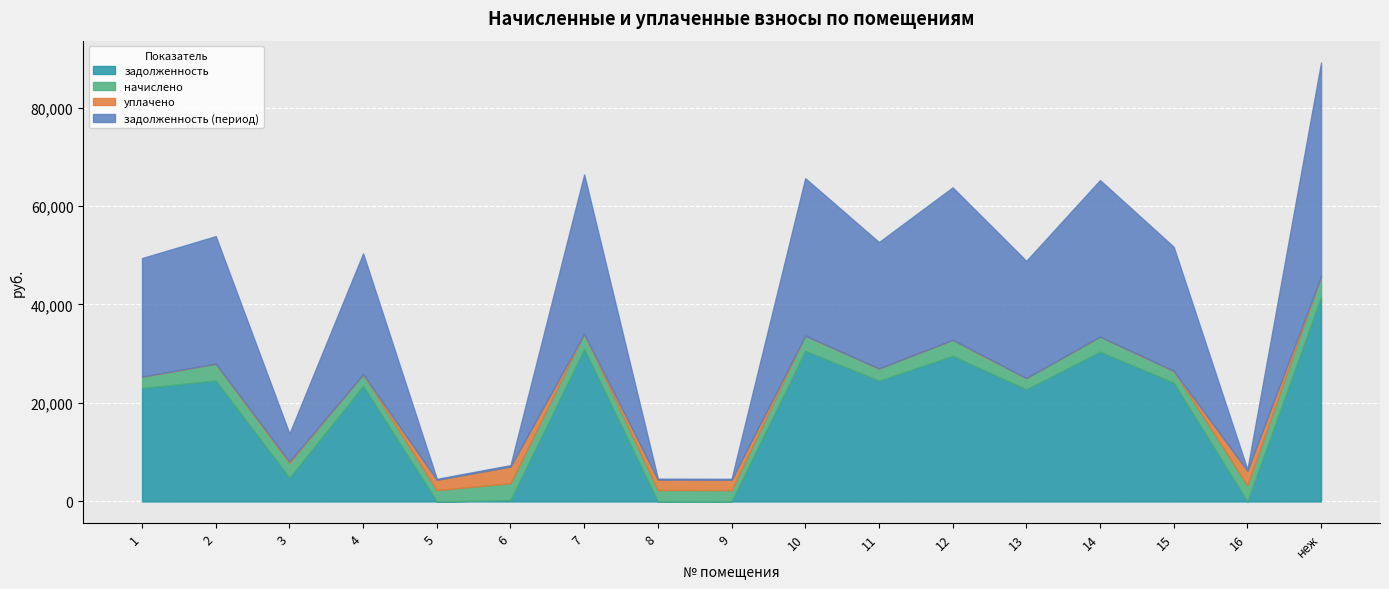

Rank the categories by уплачено value from lowest to highest.

1, 2, 4, 7, 10, 12, 13, 14, 15, неж, 11, 3, 5, 9, 8, 16, 6